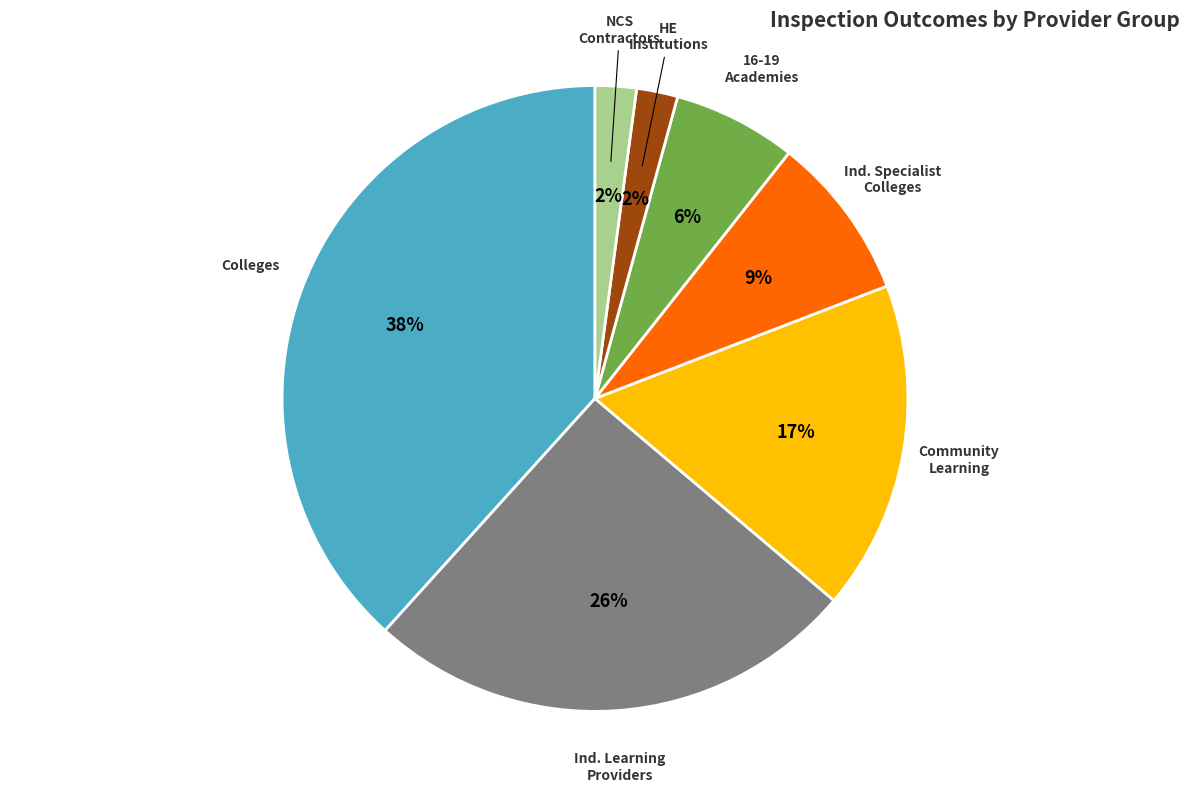

To the nearest percent, what is the average slice percentage?

14%